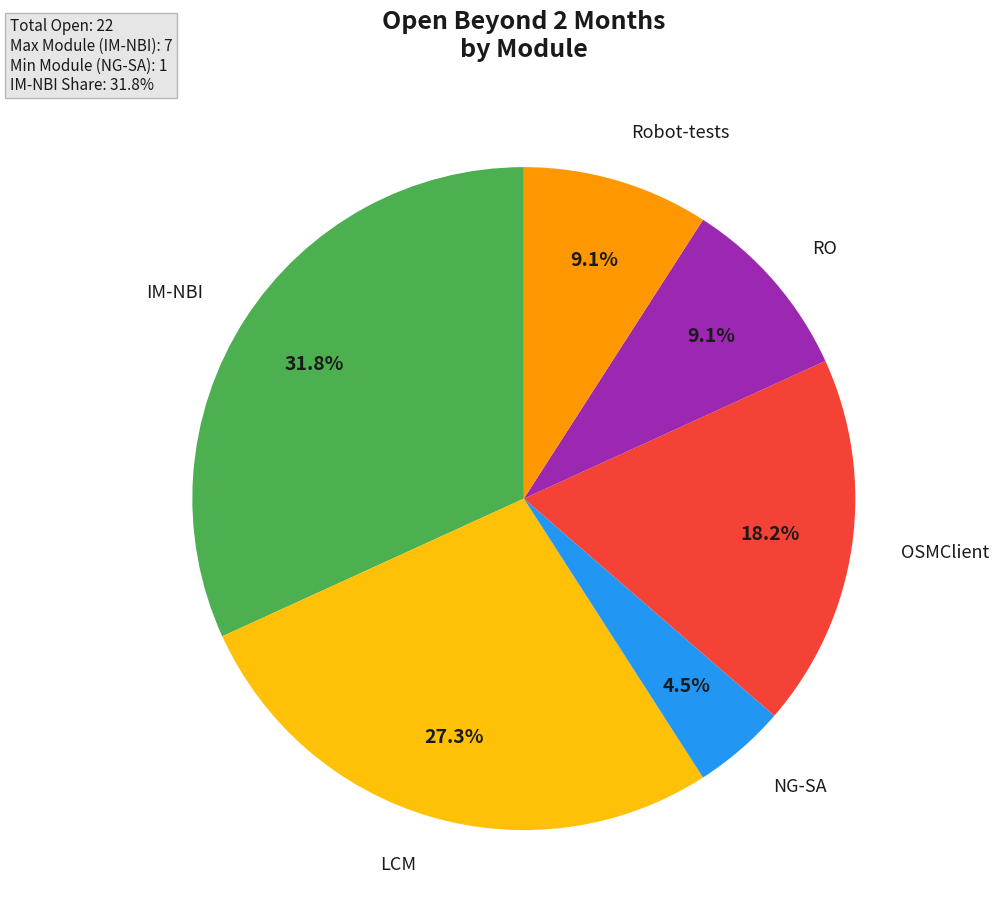

Approximately how many times larger is the value at RO compared to NG-SA?

2.0